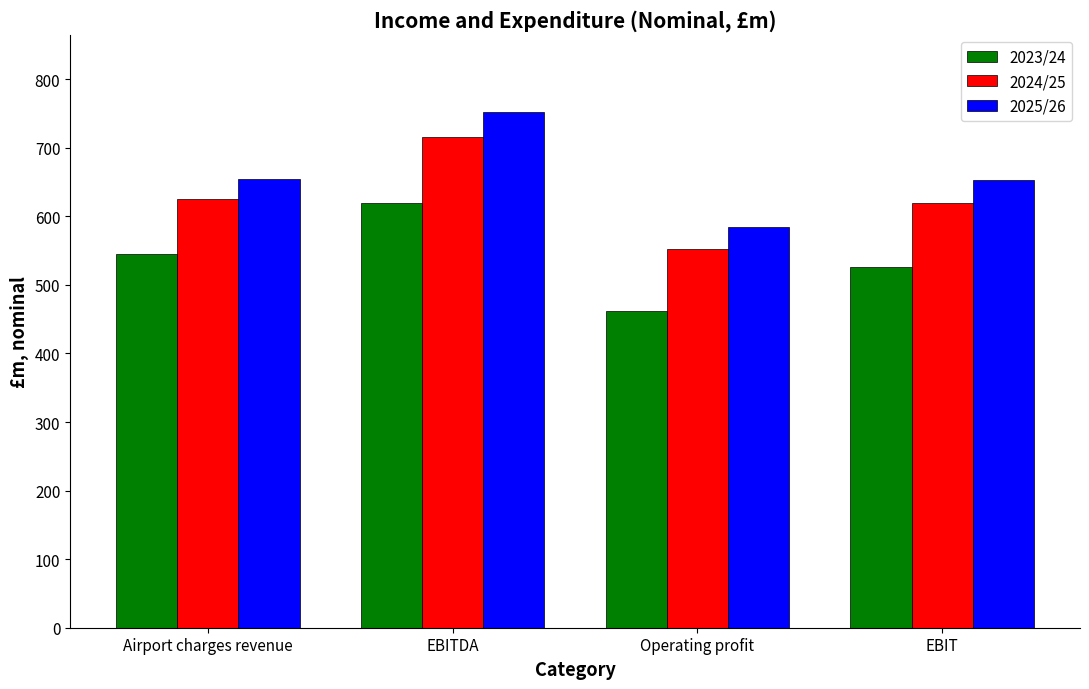

How many values in the 2023/24 series exceed 544?

2